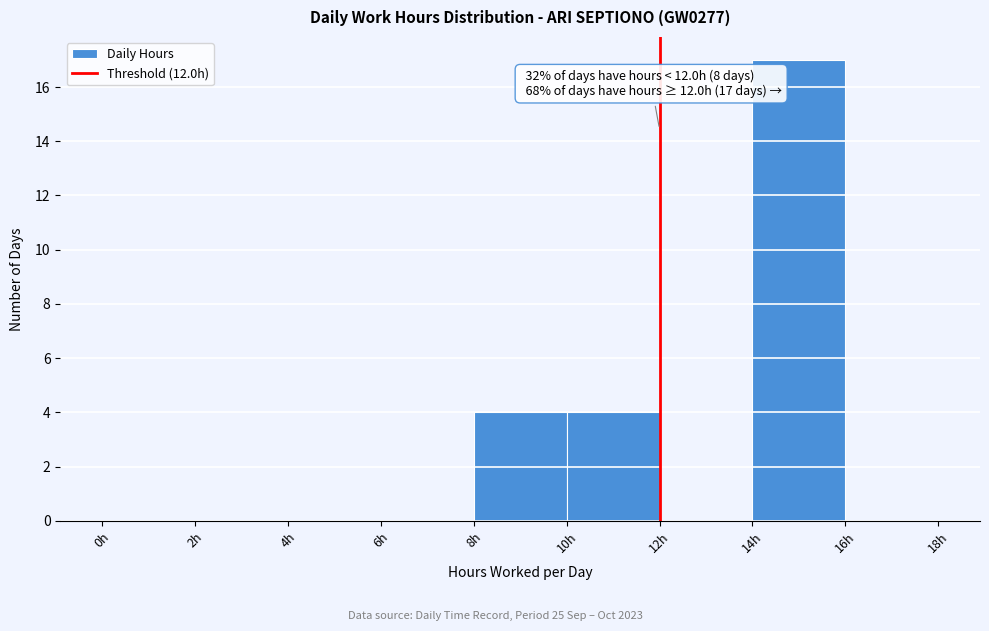

Over which range of the x-axis is the bar tallest?

14 to 16